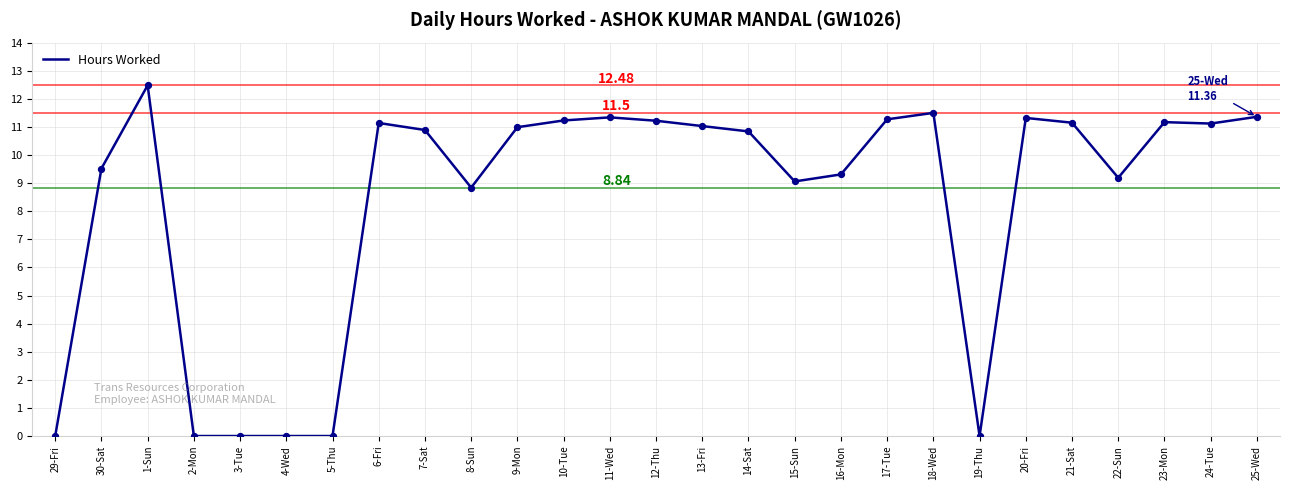

Approximately how many times larger is the value at 7-Sat compared to 13-Fri?

1.0